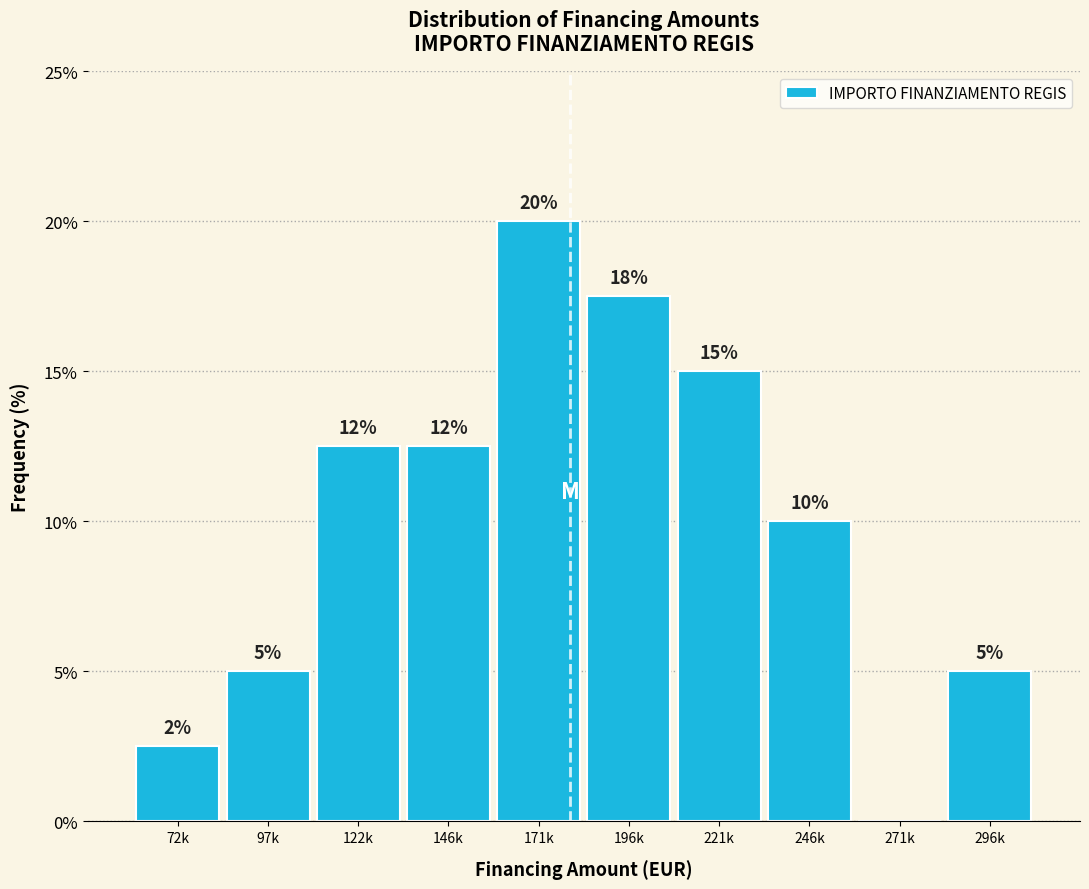

At which category does the chart reach its peak across all series?

171k